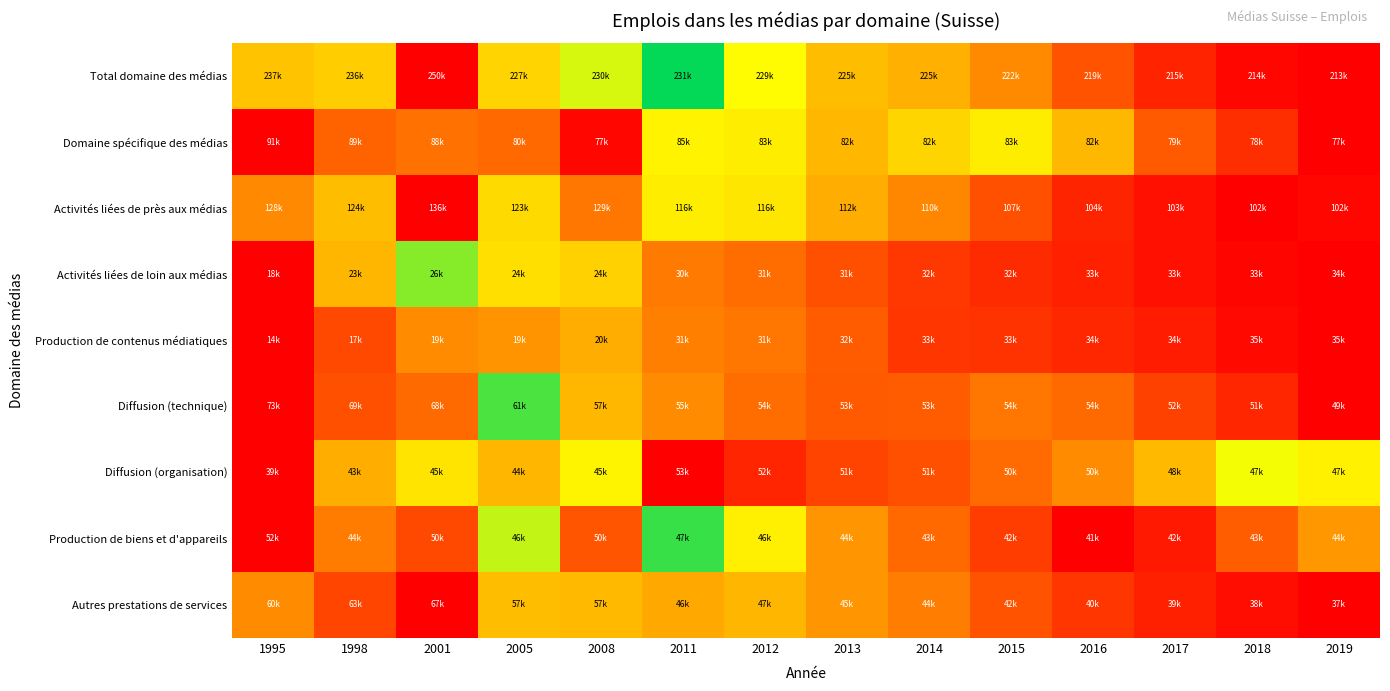

At how many categories does at least one series exceed 0?

14